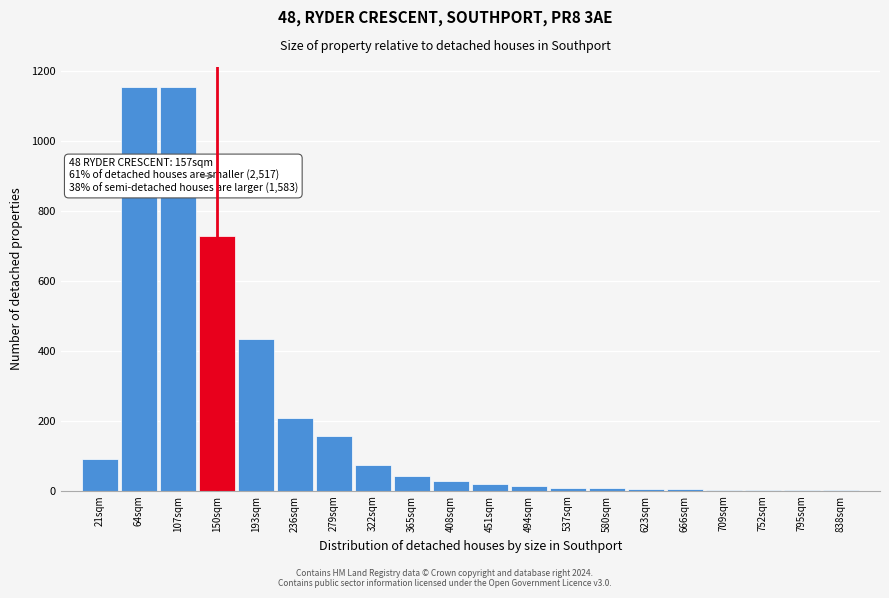

True or false: the data shows 43 at 365sqm.

True